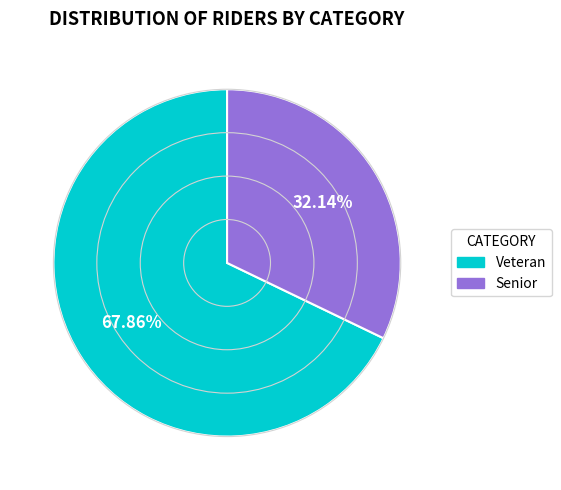

True or false: Senior accounts for 24% of the total.

False